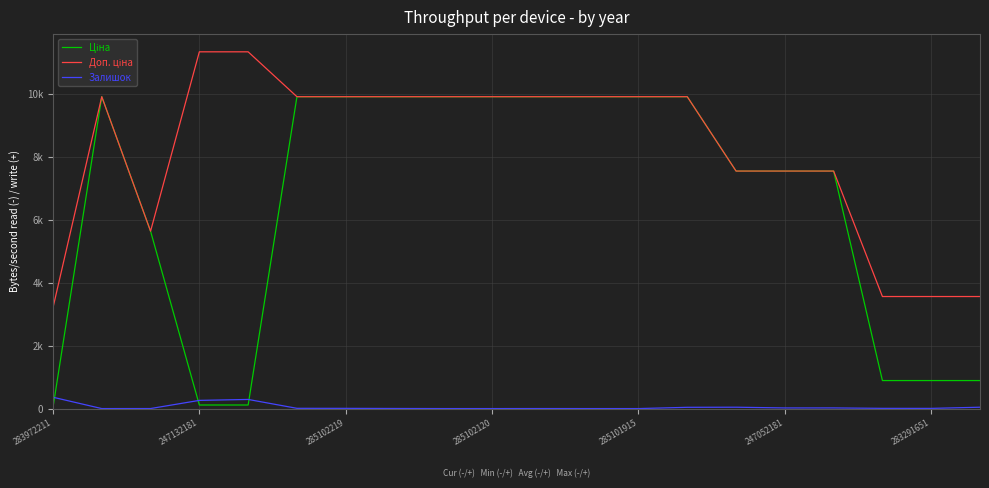

Does the chart display data point markers on the line(s)?

No